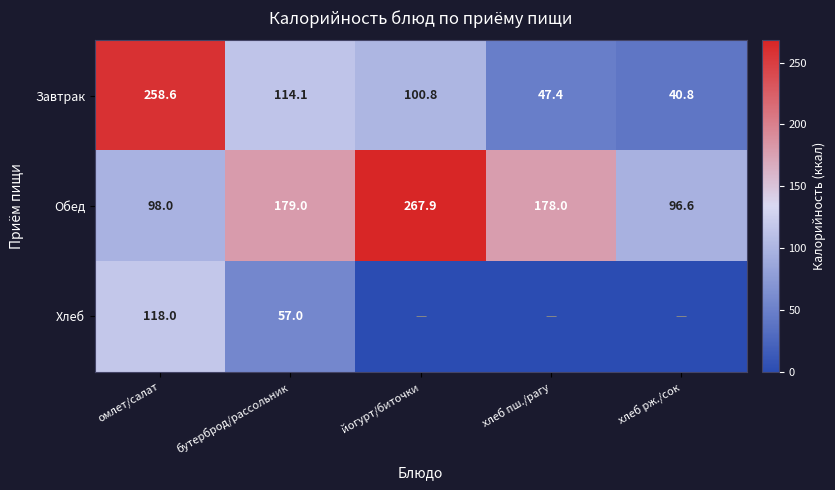

Is it true that Обед equals 96.6 at хлеб рж./сок?

True